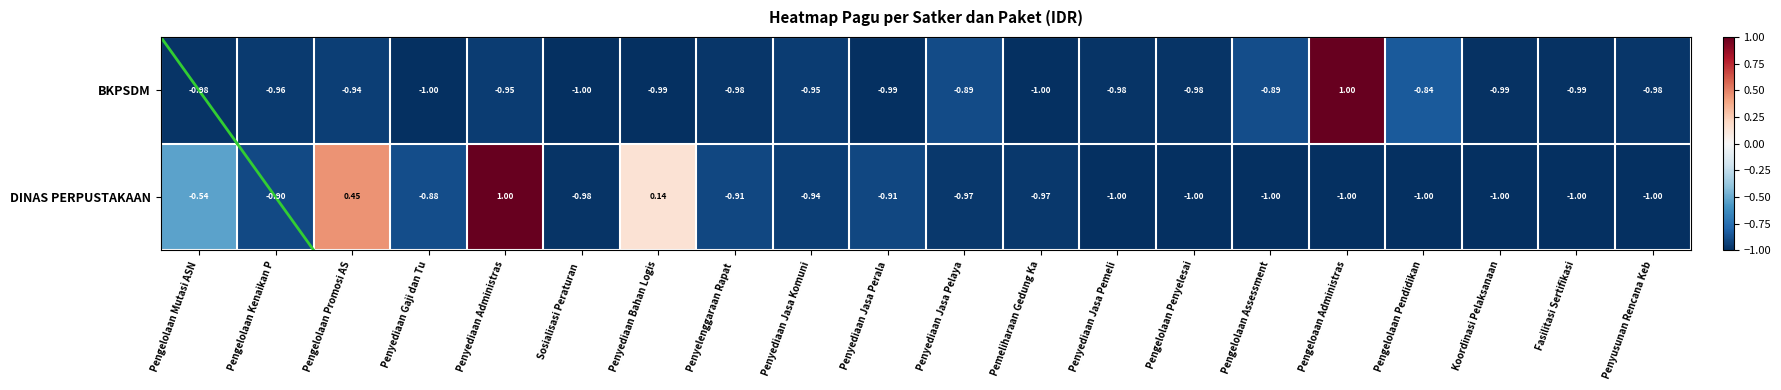

Rank the series by their average value, from lowest to highest.

BKPSDM, DINAS PERPUSTAKAAN